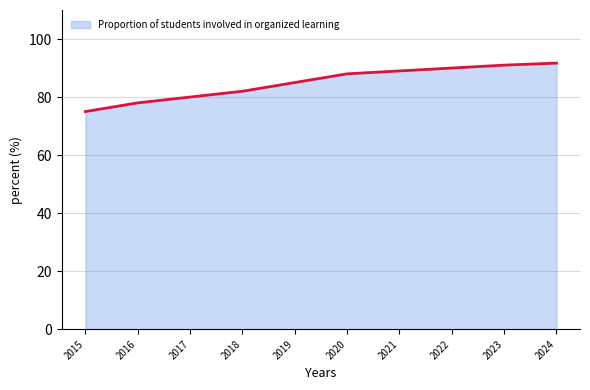

What is the maximum value shown in the chart?

91.7